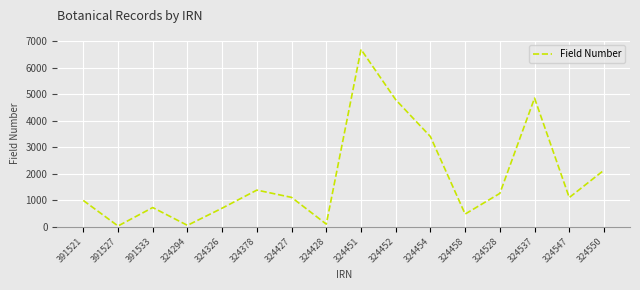

What is the difference between the maximum and minimum values?

6663